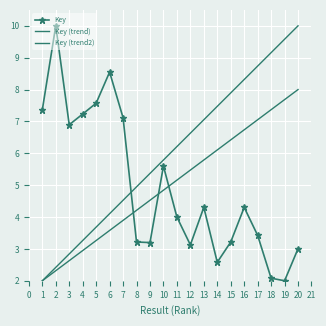

Where does the Key (trend2) series first go above 5?

11